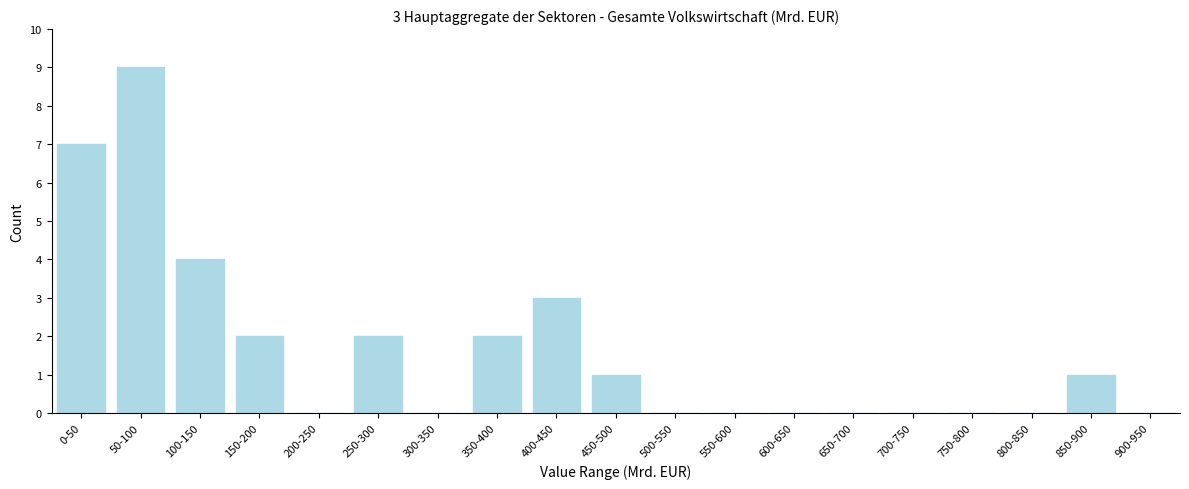

Reading left to right, extract all data points from this chart.

0-50=7	50-100=9	100-150=4	150-200=2	200-250=0	250-300=2	300-350=0	350-400=2	400-450=3	450-500=1	500-550=0	550-600=0	600-650=0	650-700=0	700-750=0	750-800=0	800-850=0	850-900=1	900-950=0